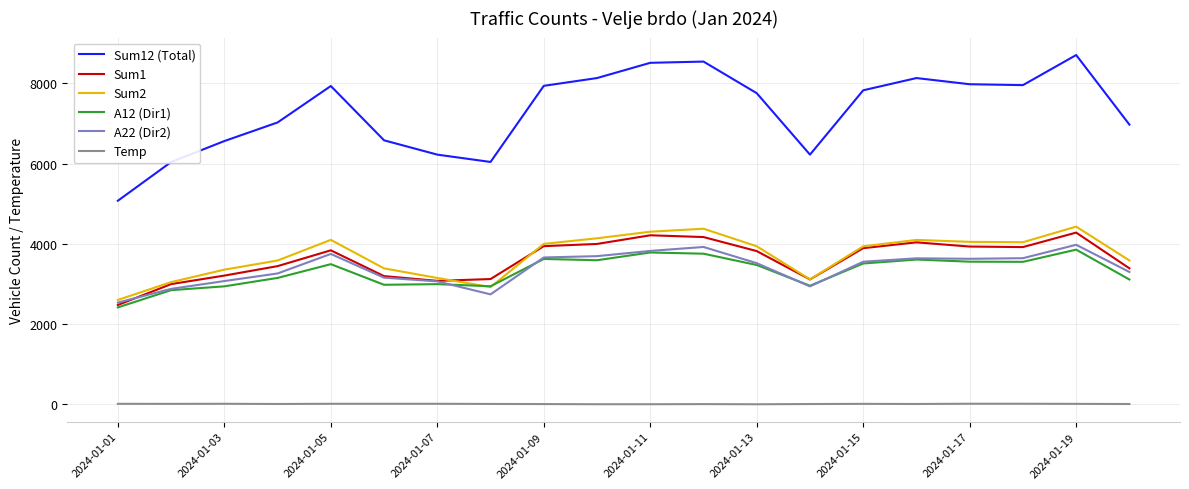

Which series has the largest range (max minus min)?

Sum12 (Total)